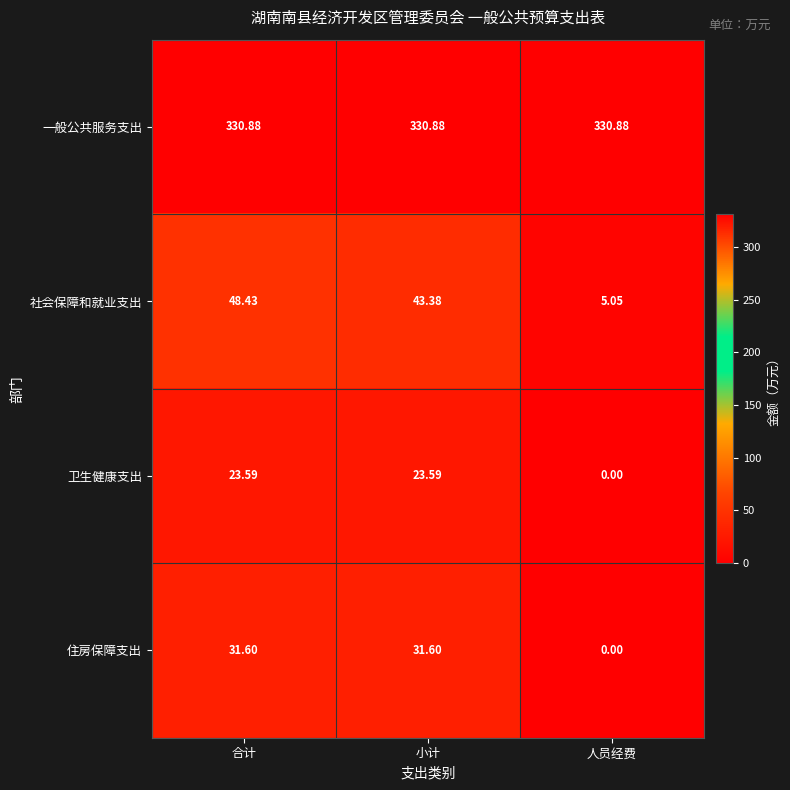

Which category has the highest value in the 社会保障和就业支出 series?

合计